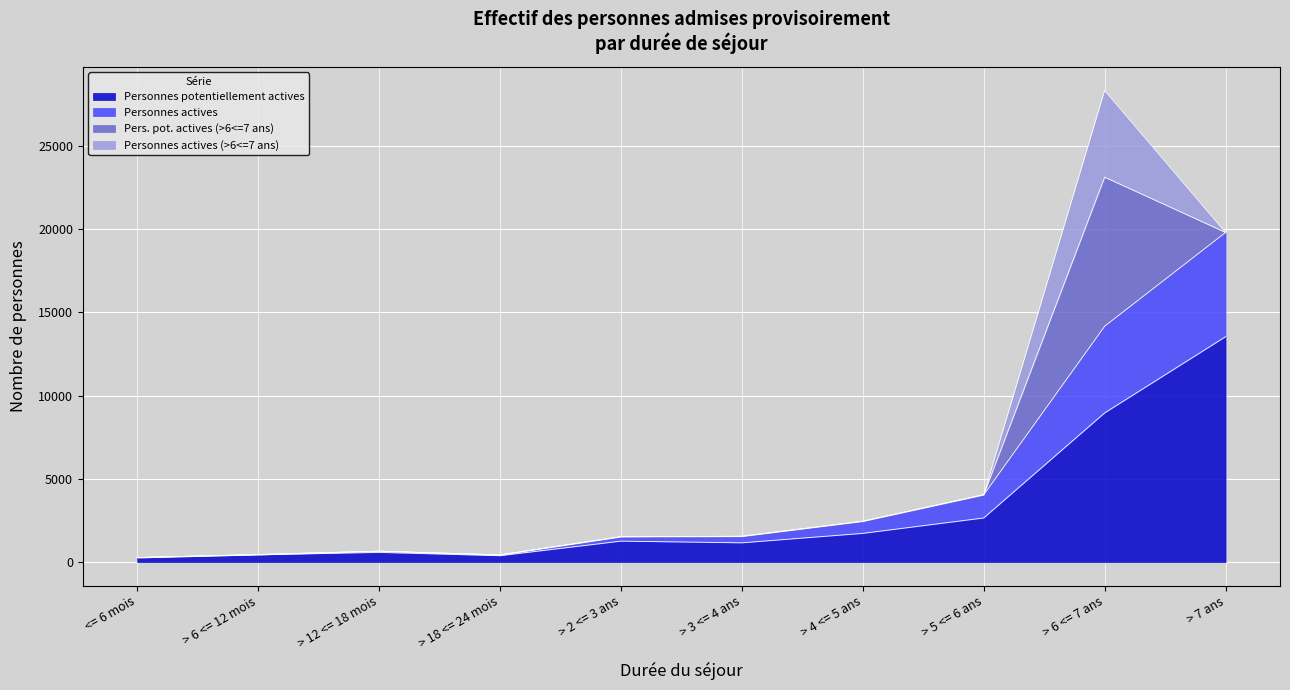

What is the maximum value for Personnes potentiellement actives?

13540